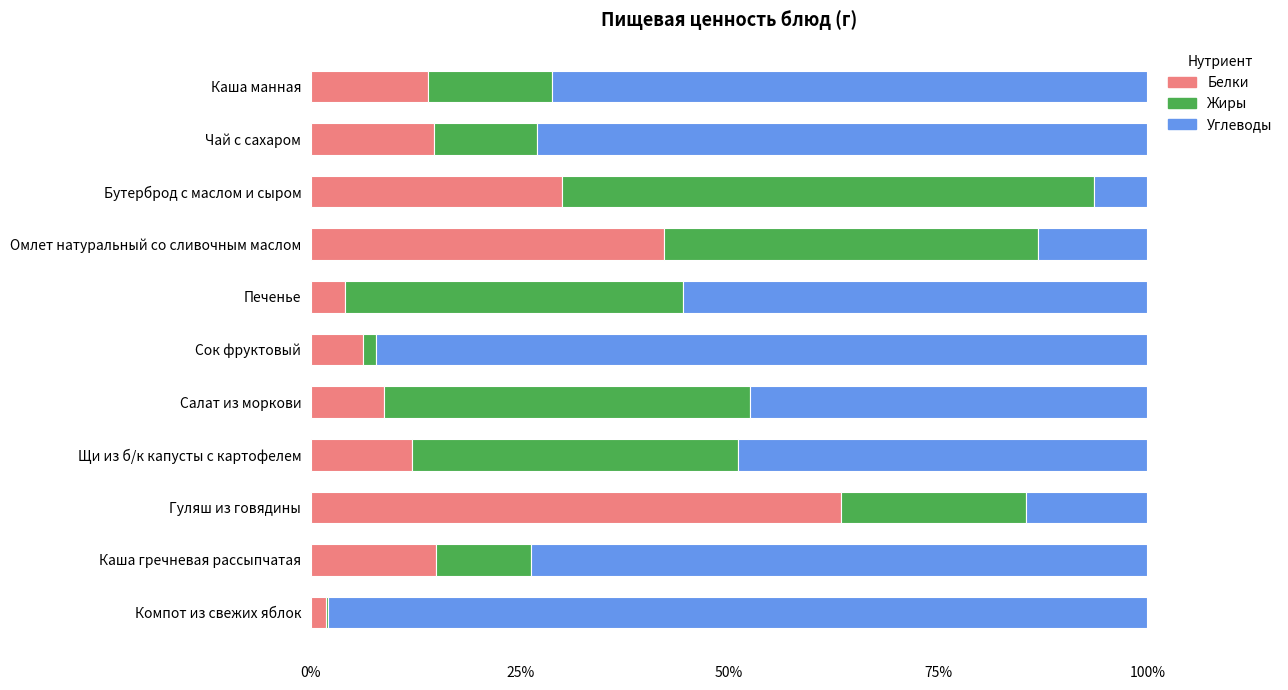

The Белки series shows 10.4 at Каша гречневая рассыпчатая. True or false?

False